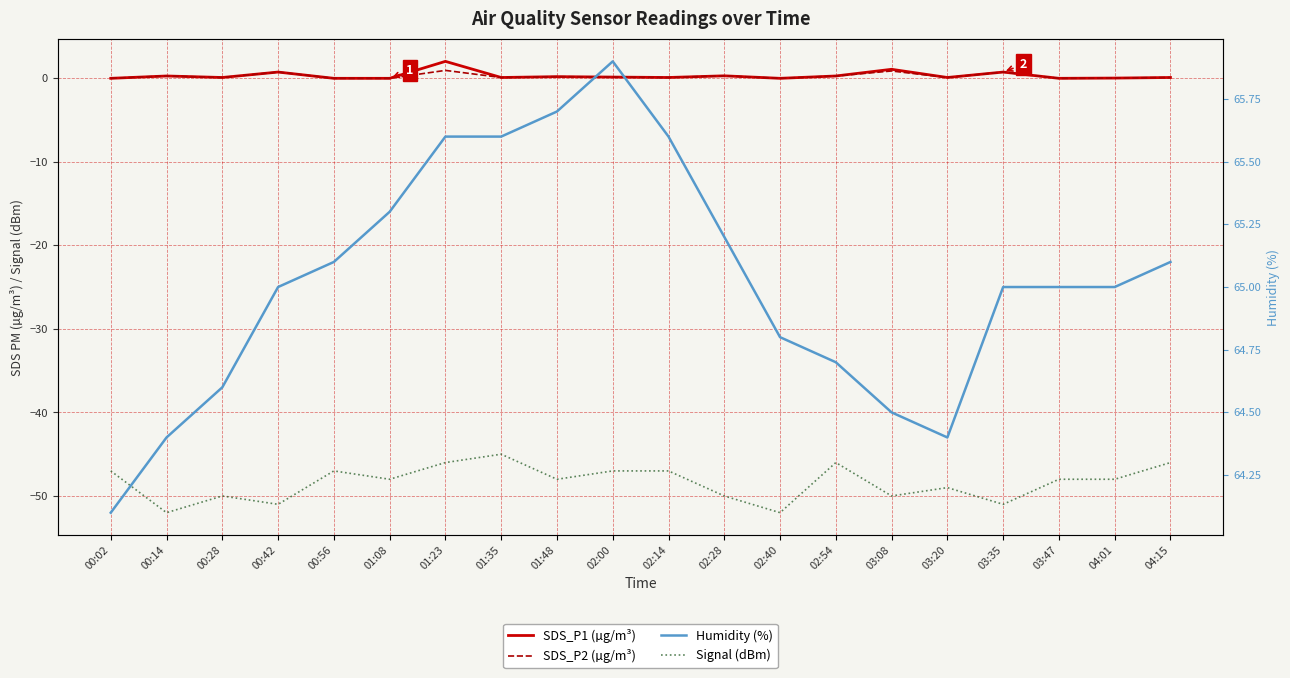

How many lines are shown in the chart?

4